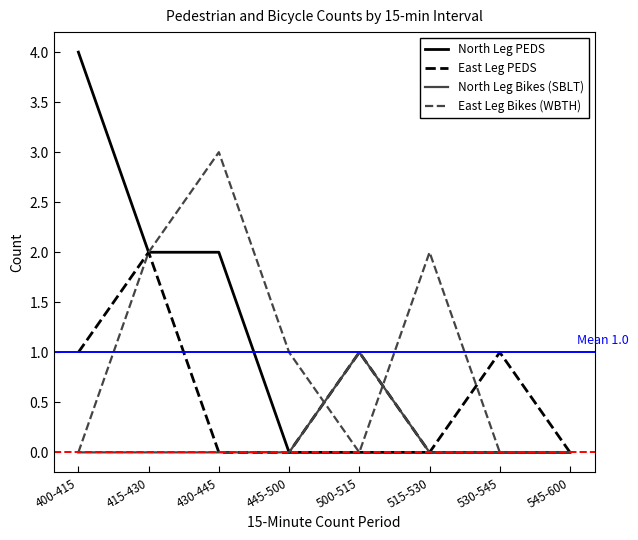

Which series has the widest spread of values?

North Leg PEDS